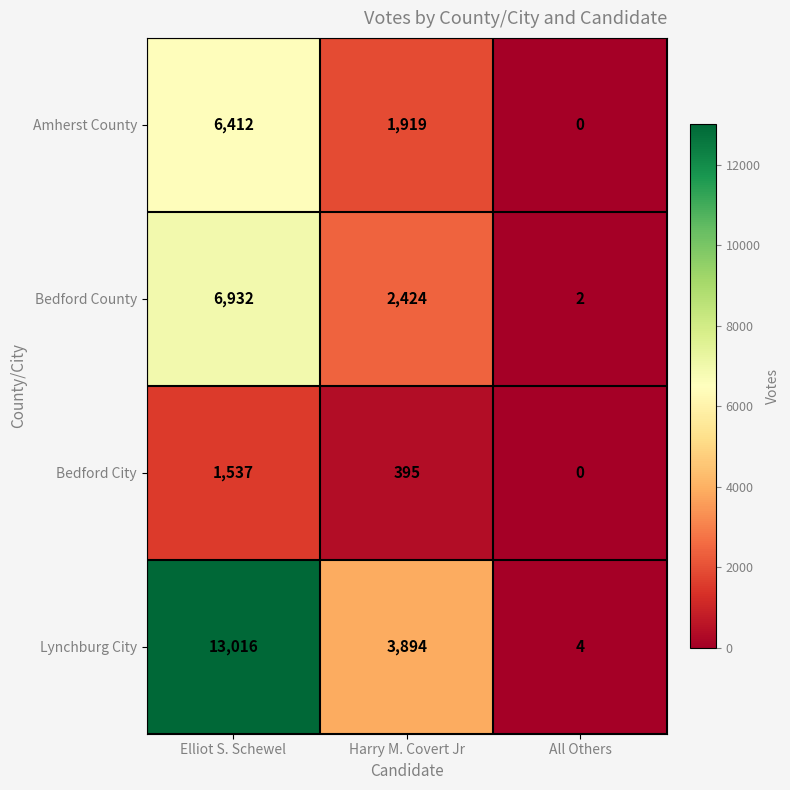

What is the sum of all Amherst County values?

8331